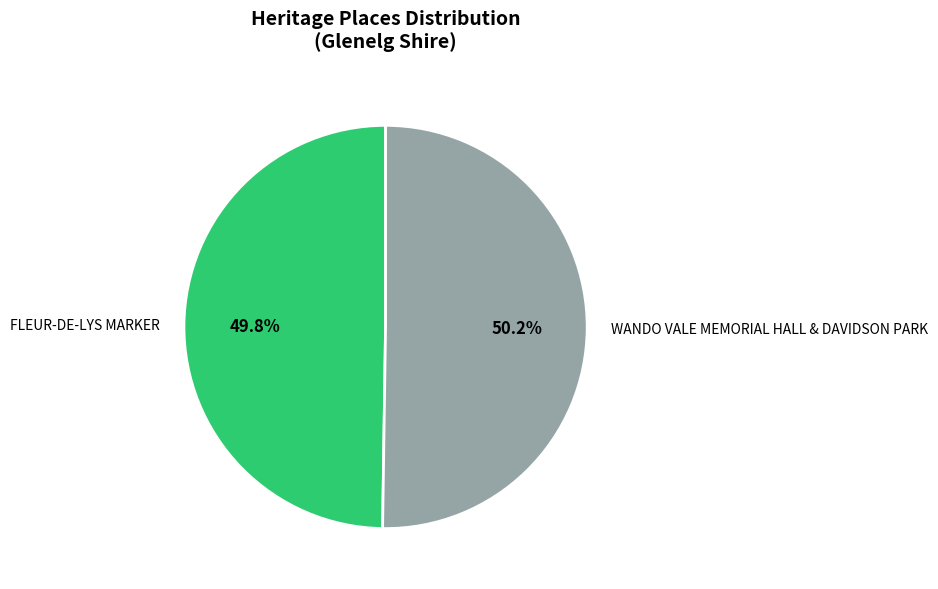

What is the ratio of the value at FLEUR-DE-LYS MARKER to the value at WANDO VALE MEMORIAL HALL & DAVIDSON PARK?

1.0